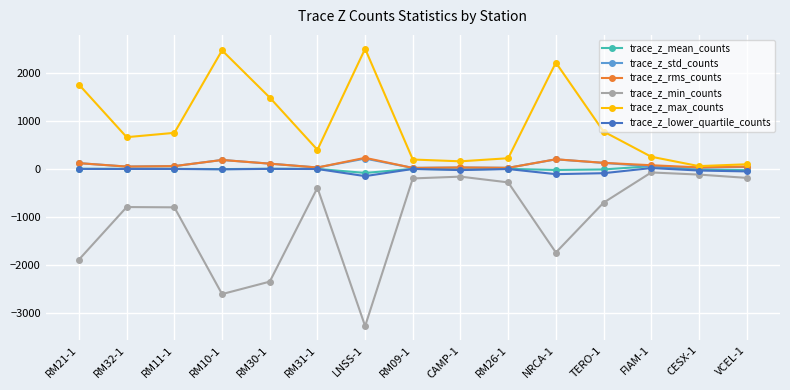

Which series has the widest spread of values?

trace_z_min_counts